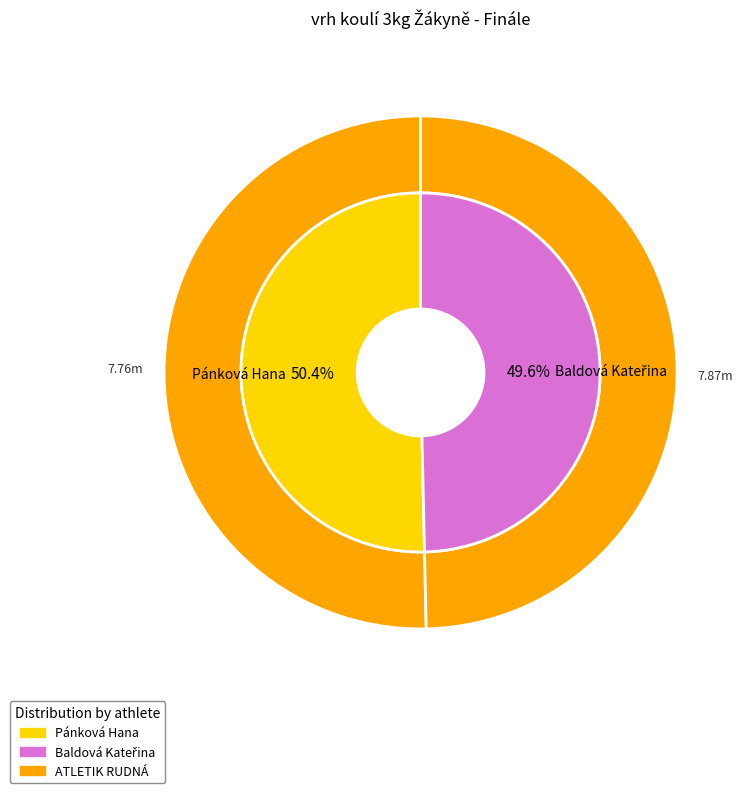

To the nearest percent, what is the difference between the largest and smallest slice percentages?

1%